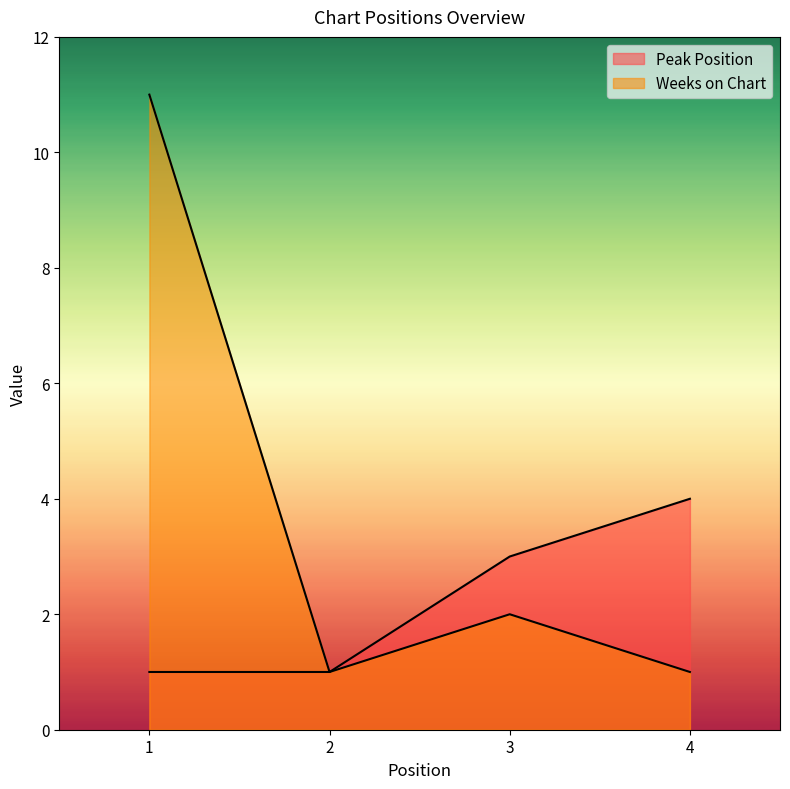

True or false: Peak Position has a value of 2 at 3.

False